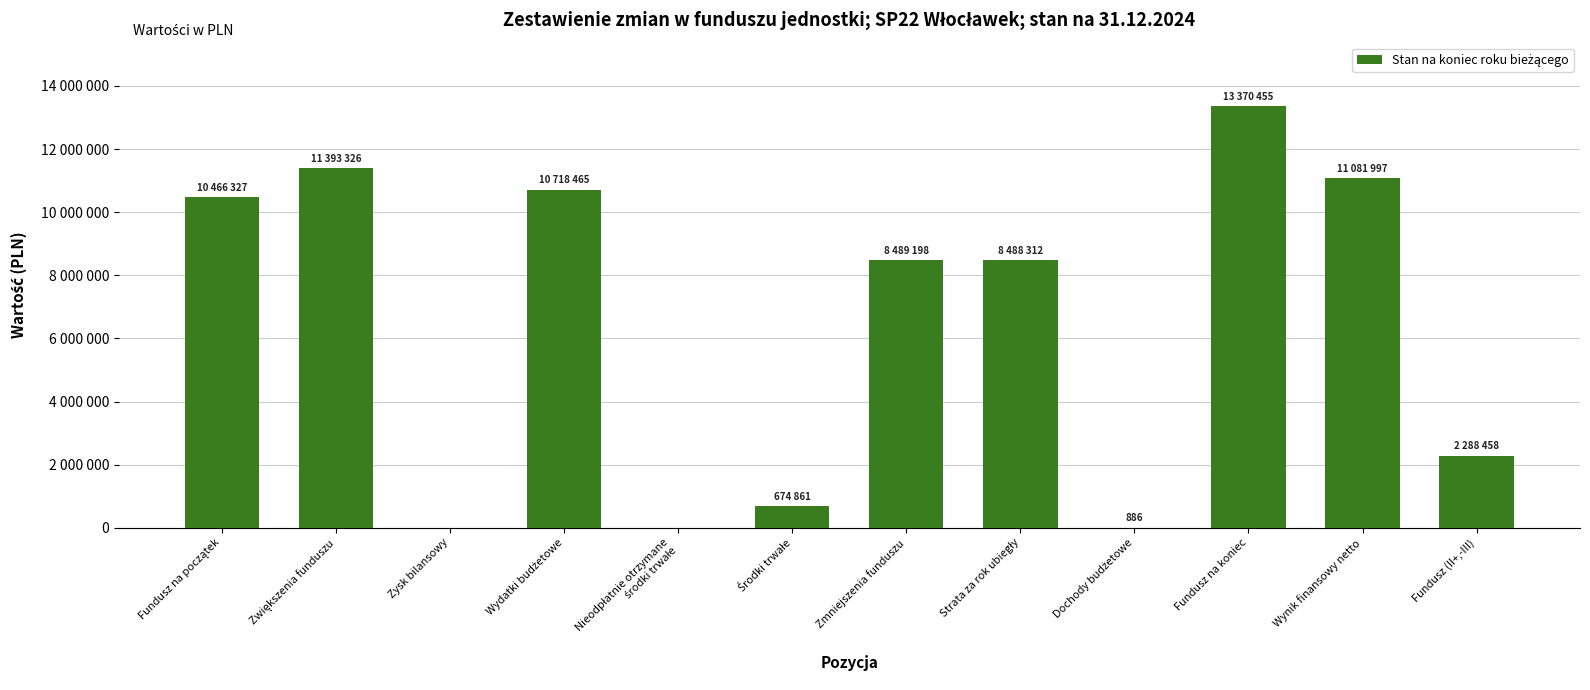

What is the sum of the values at Fundusz na początek and Nieodpłatnie otrzymane
środki trwałe?

10466326.5